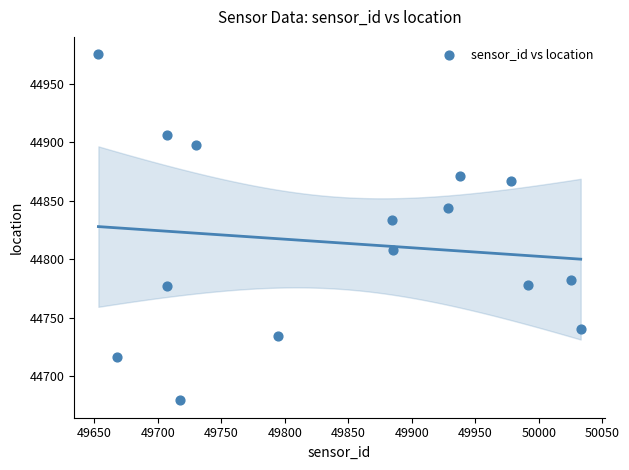

What Y value in the scatter plot is closest to 44827?

44833.8